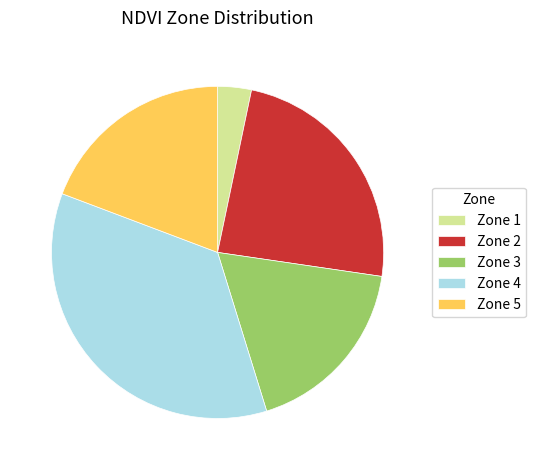

How many slices are in this pie chart?

5